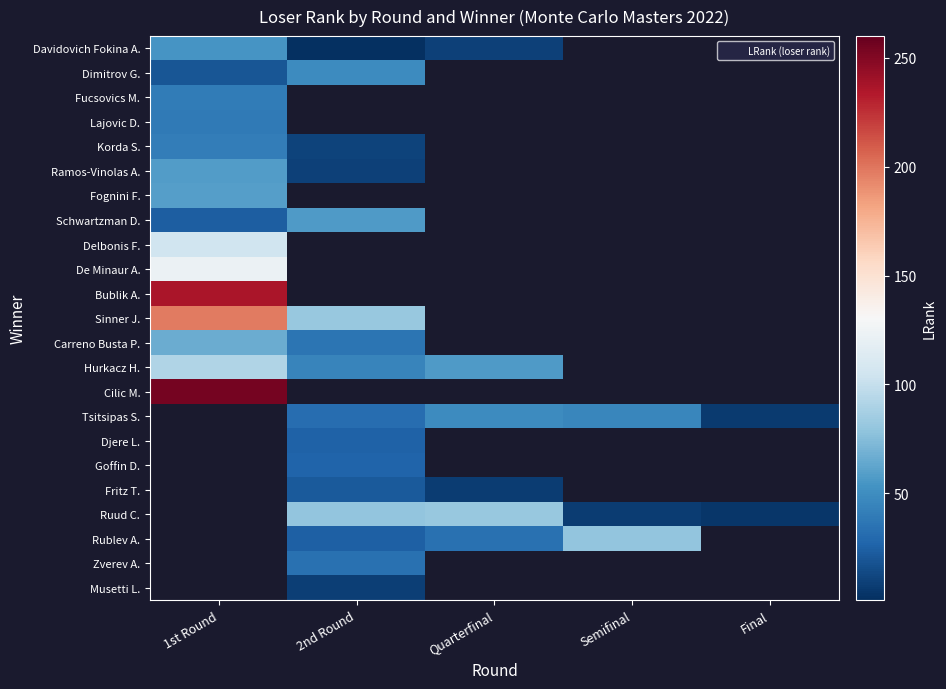

What is the minimum value shown in the chart?

1.0